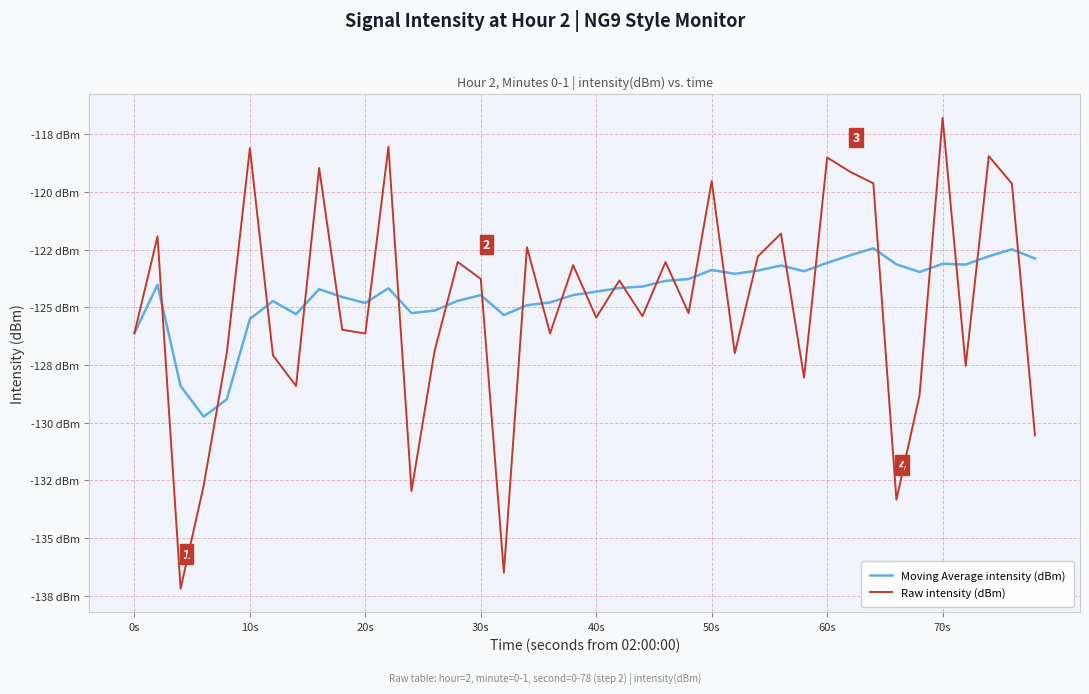

Which series has the largest range (max minus min)?

Raw intensity (dBm)